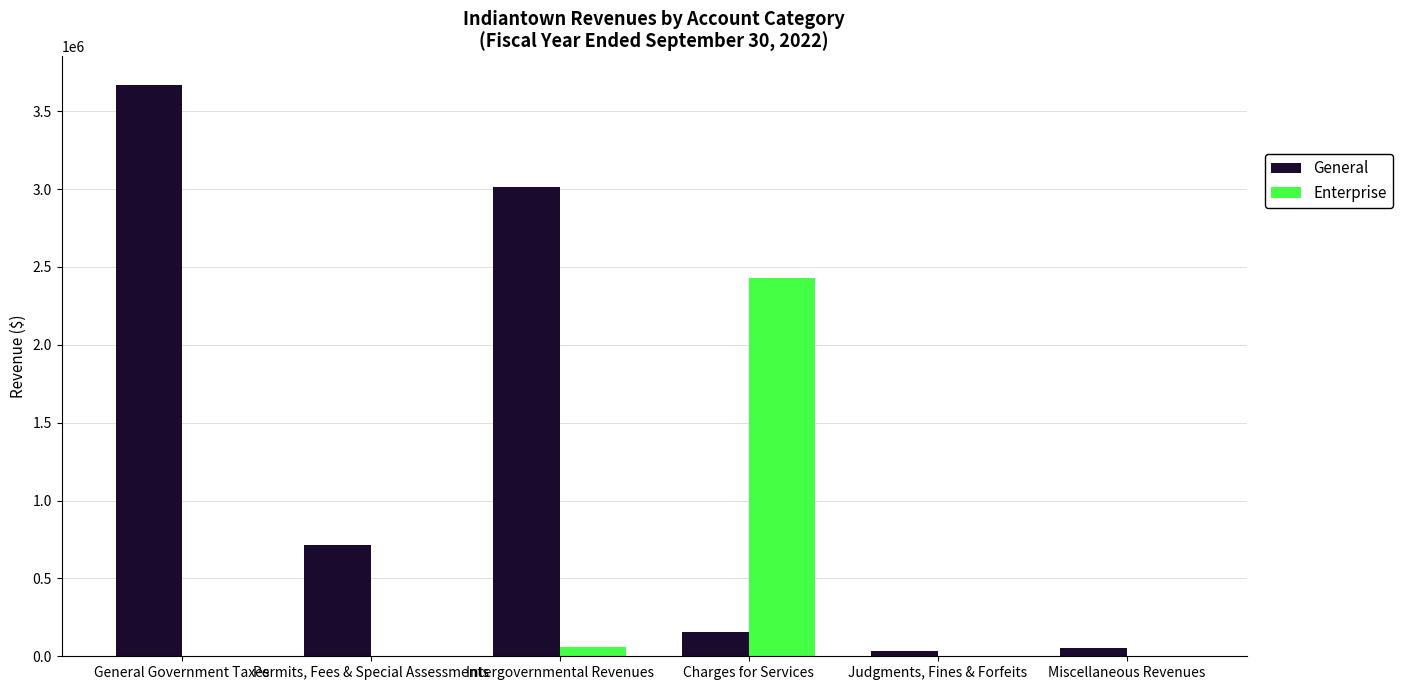

Which series changed the most between Charges for Services and Miscellaneous Revenues?

Enterprise